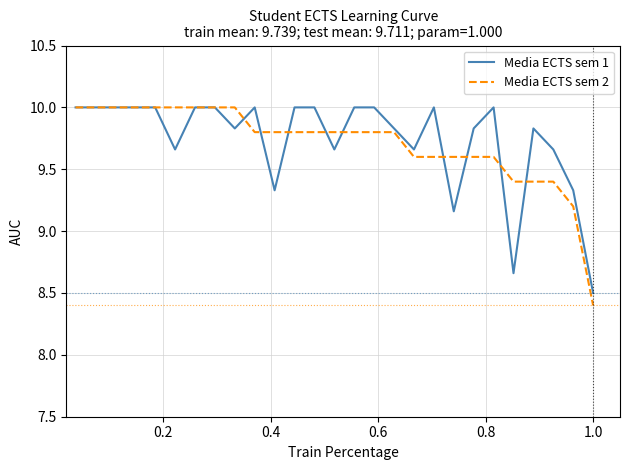

What is the lowest value of the Media ECTS sem 1 series?

8.5